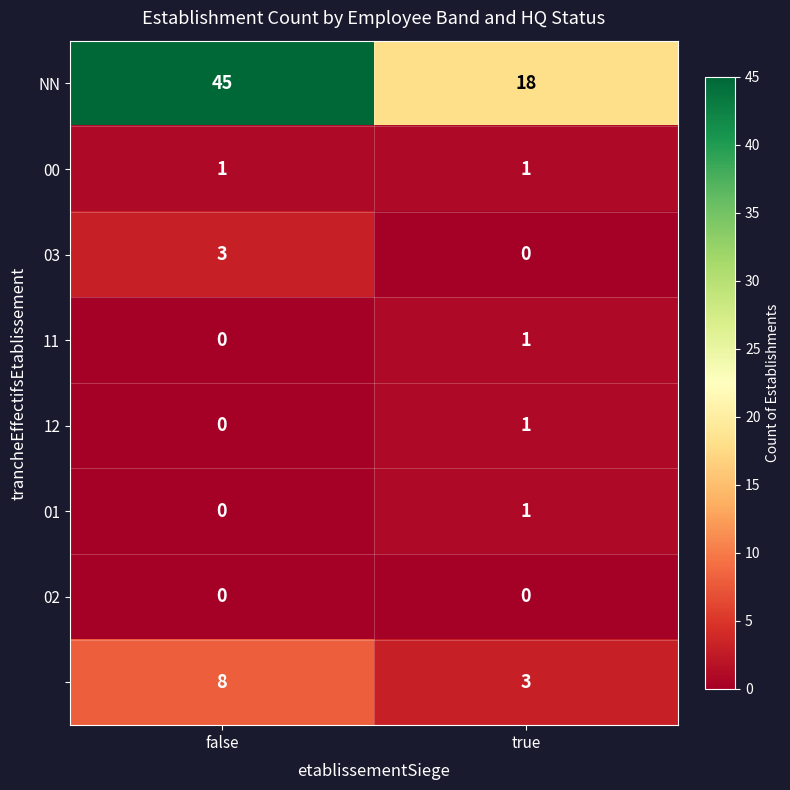

What is the difference between the highest and lowest values at true?

18